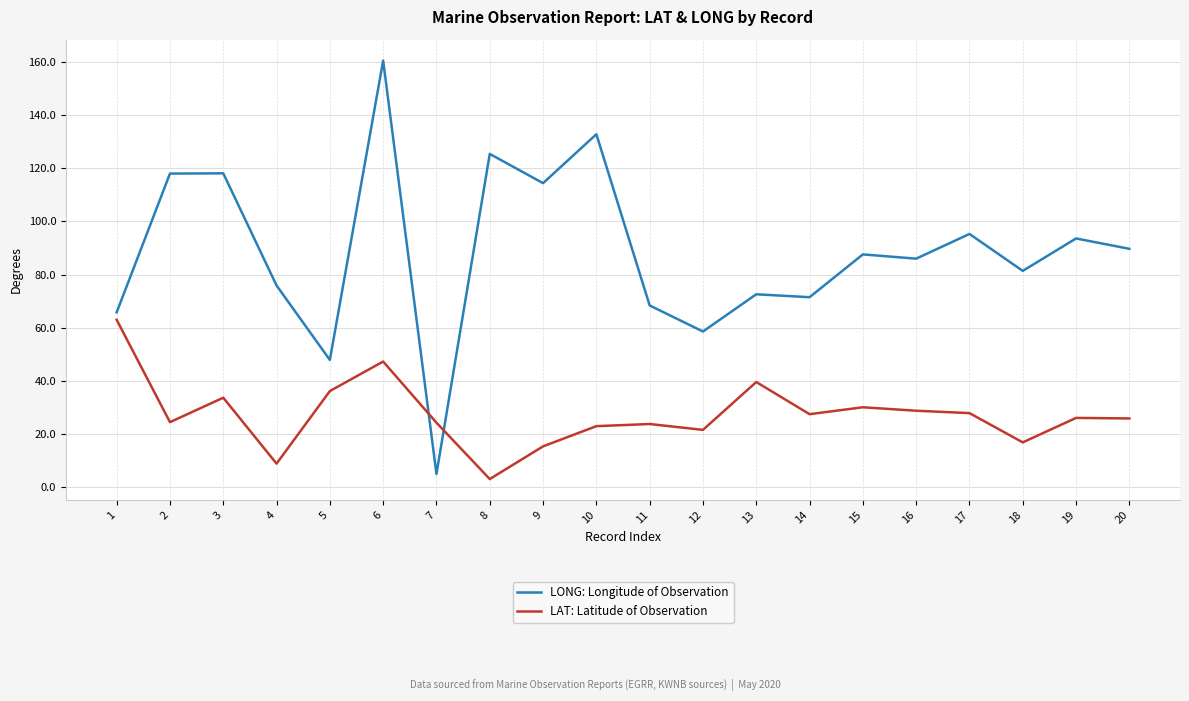

At which label does LONG: Longitude of Observation first exceed 87?

2